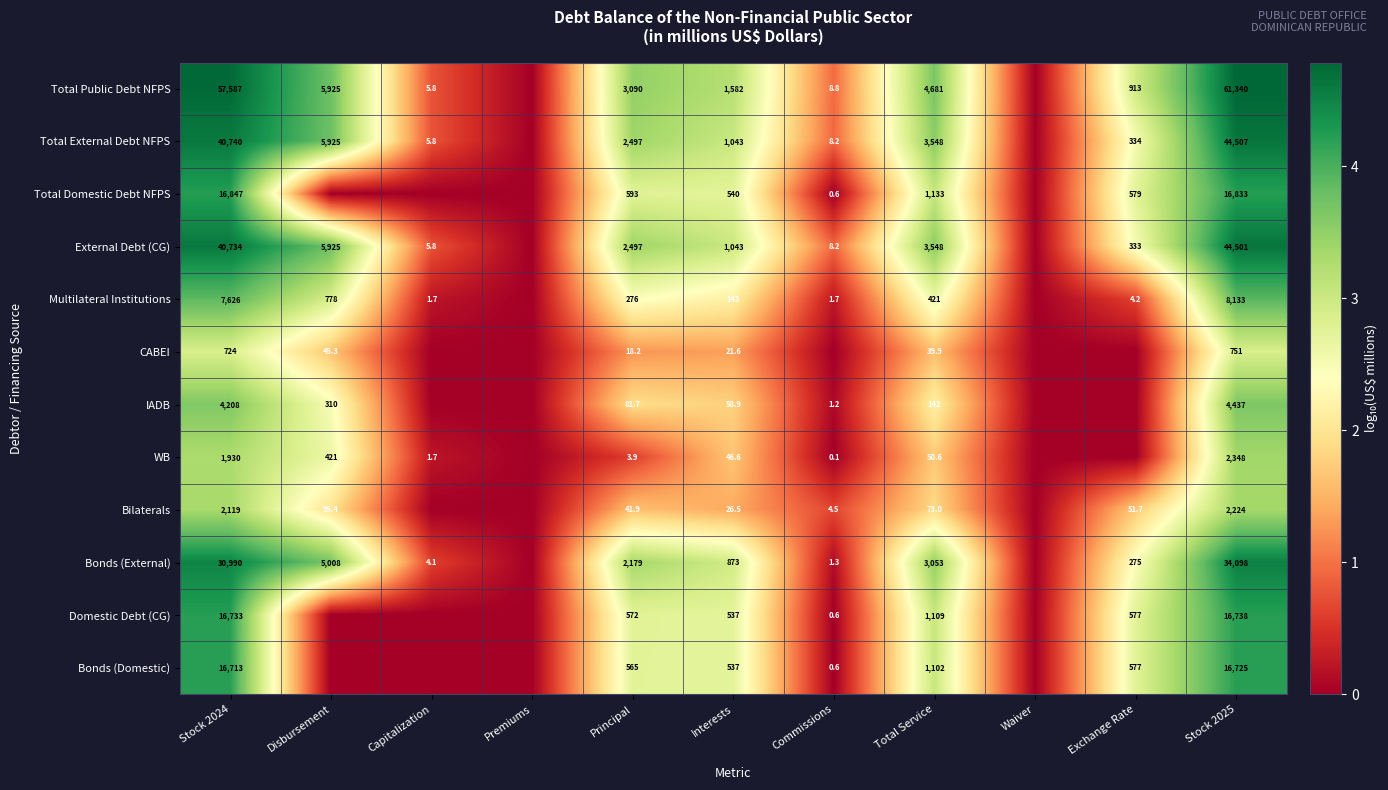

The Bonds (Domestic) series shows 782.6 at Interests. True or false?

False